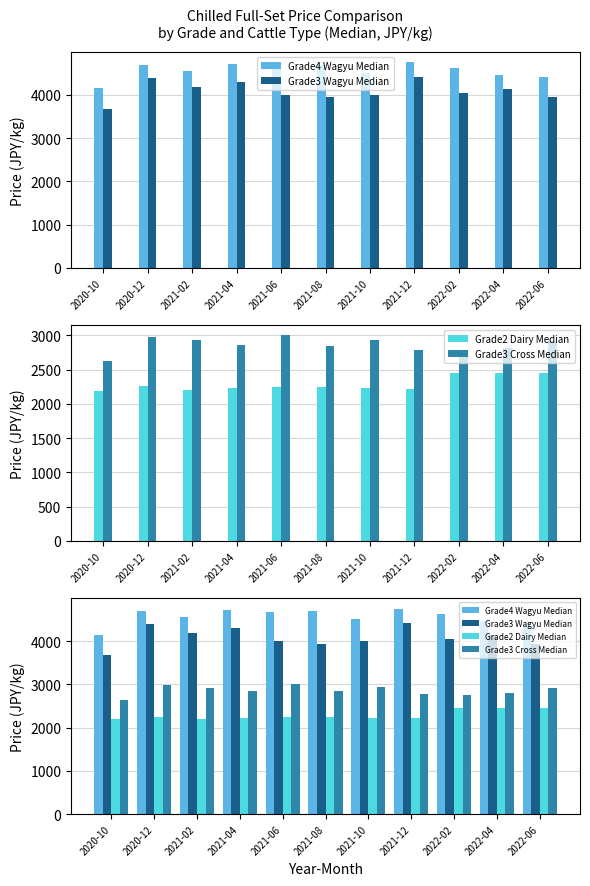

How many groups of bars are there?

11